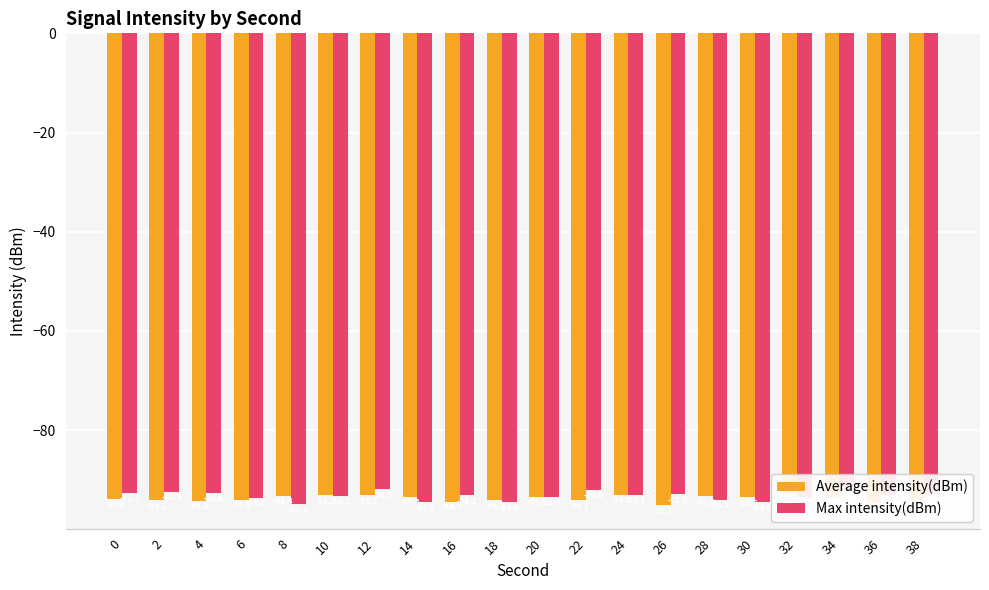

Between 30 and 32, which series saw the biggest shift?

Max intensity(dBm)